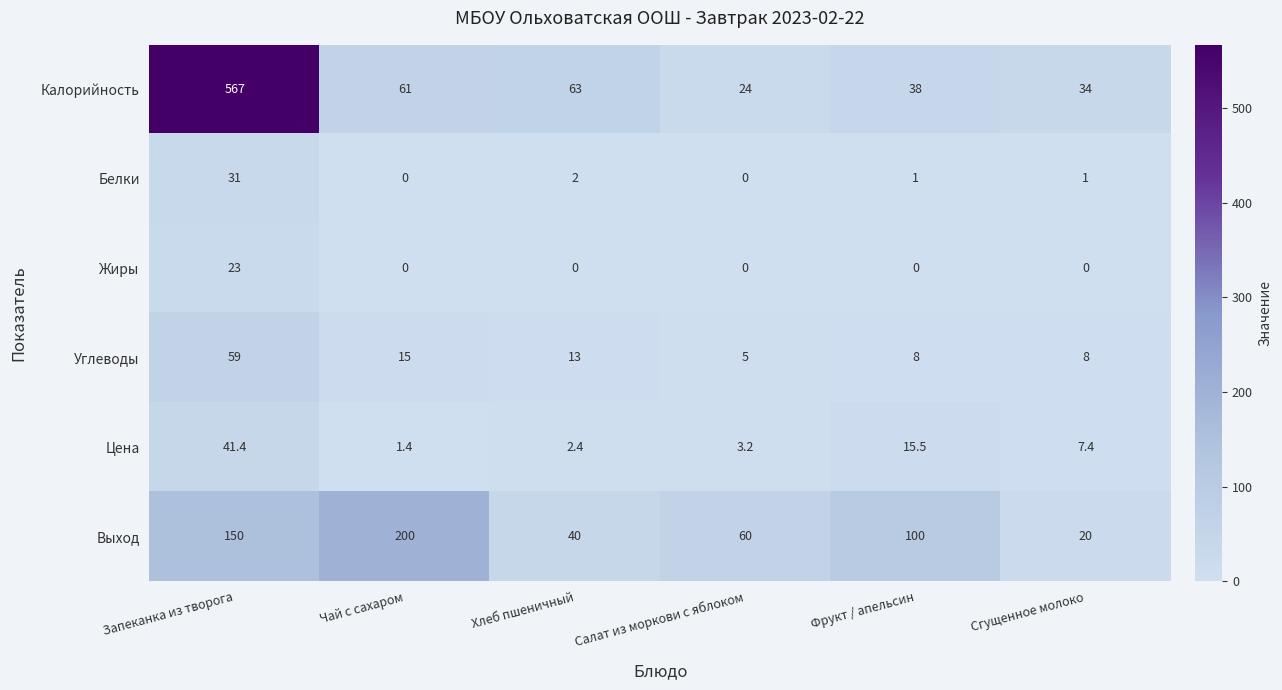

What is the approximate value of Жиры at Запеканка из творога?

23.0